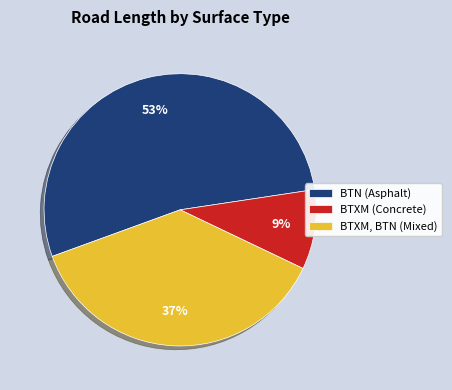

Which slice is the smallest?

BTXM (Concrete)